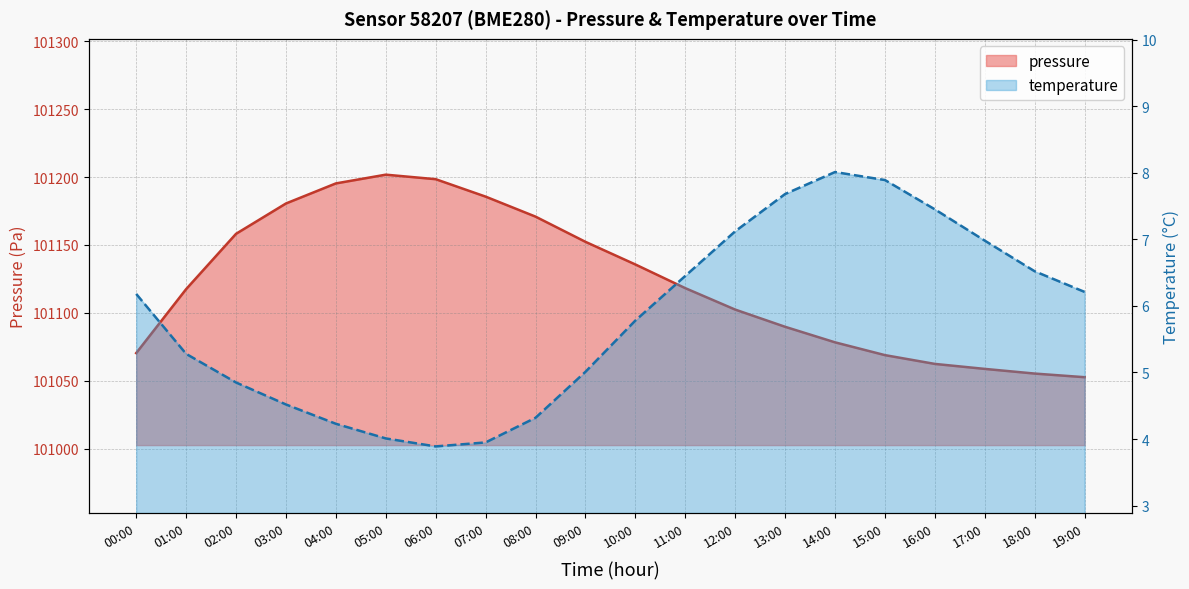

True or false: pressure has more than 1 interior local peaks.

False